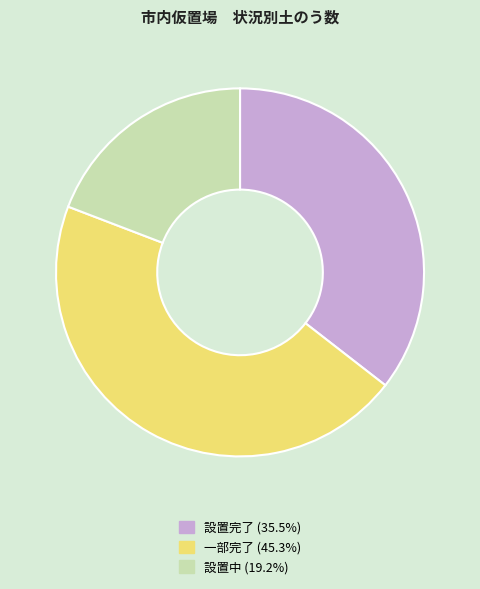

Is there a majority slice in this chart?

No